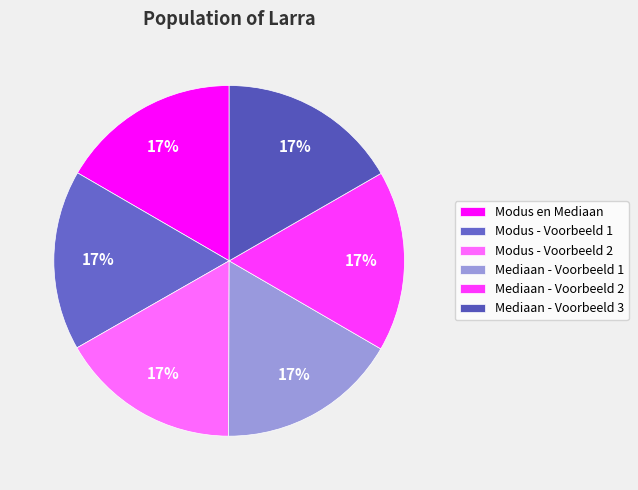

What is the total percentage of Modus - Voorbeeld 2 and Mediaan - Voorbeeld 3?

33.4%